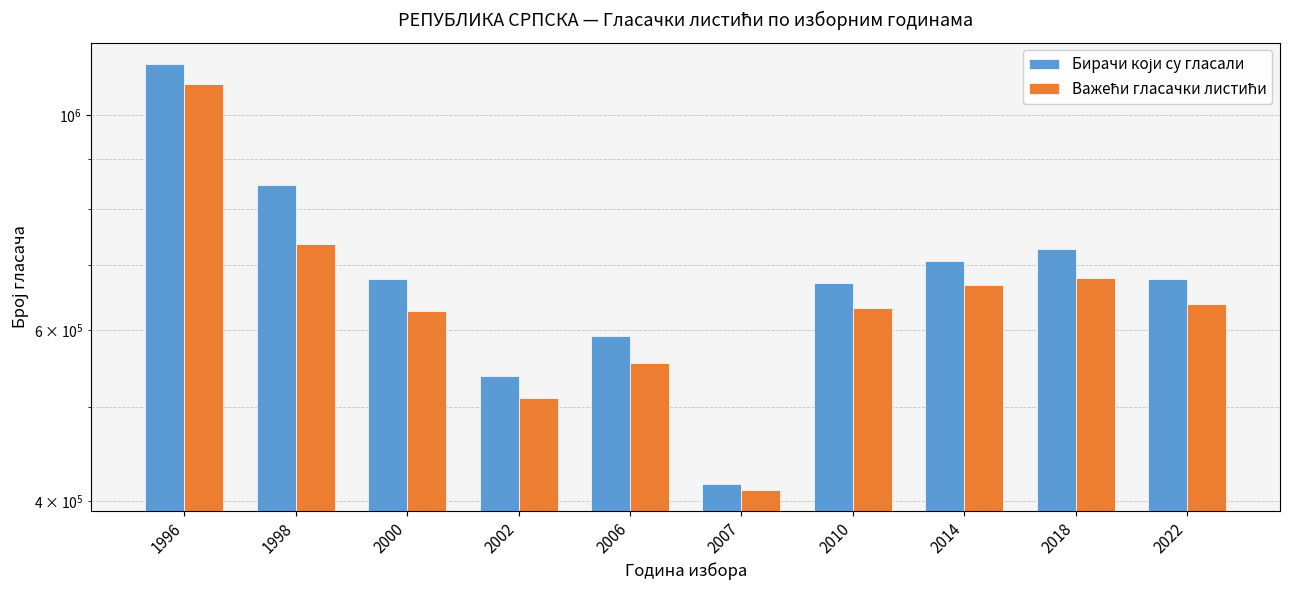

What is the total value across all series at 2006?

1146767